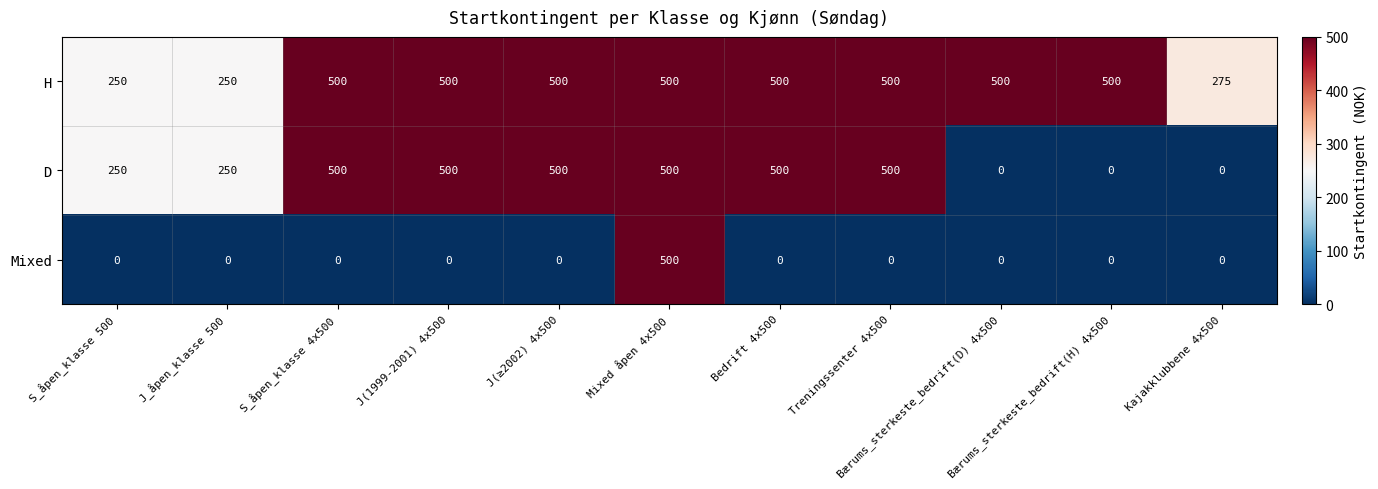

What is the difference between the highest and lowest values at Bærums_sterkeste_bedrift(D) 4x500?

500